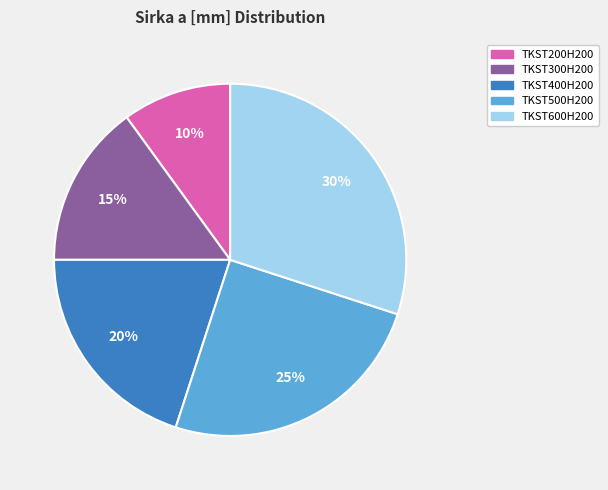

What is the largest slice in the pie chart?

TKST600H200